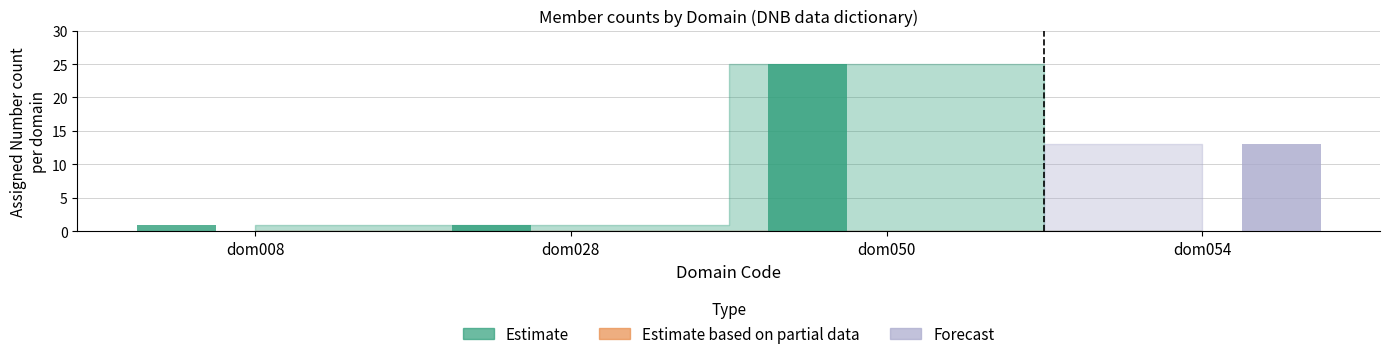

Which series changed the most between dom050 and dom054?

Estimate